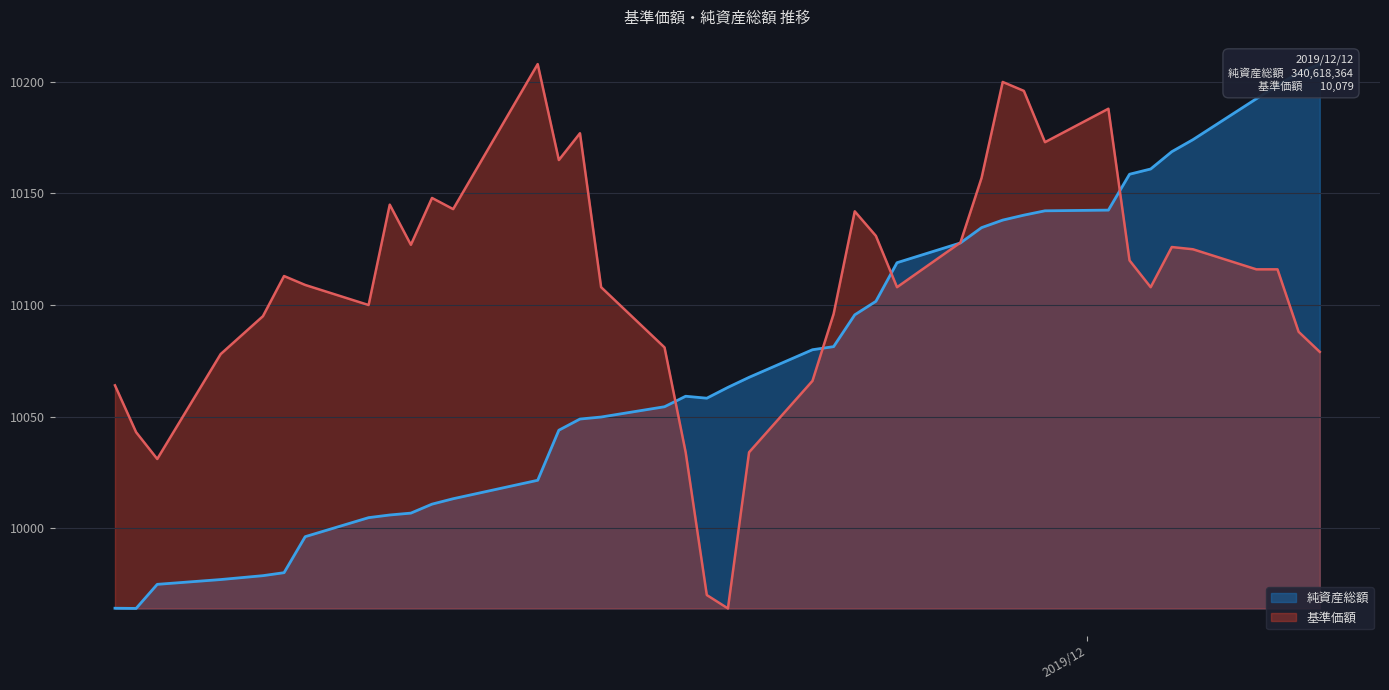

List the series in order of their peak value, lowest first.

純資産総額, 基準価額